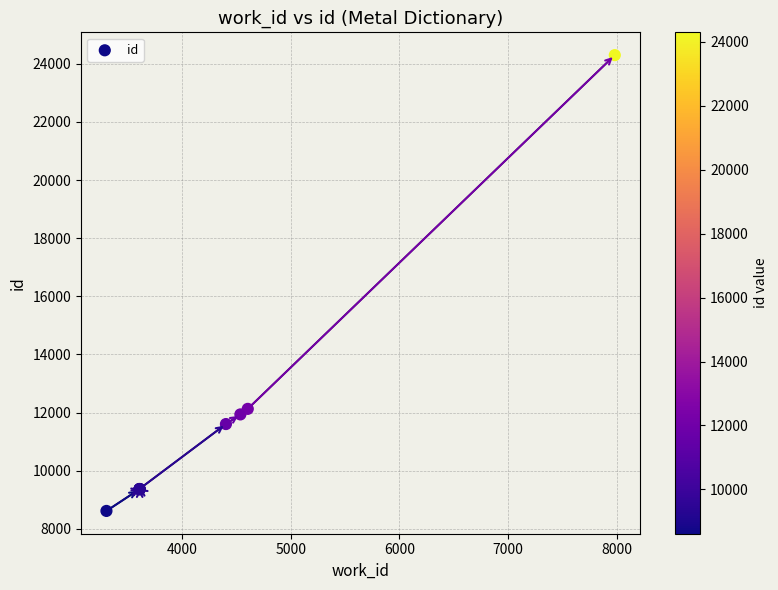

What Y value in the scatter plot is closest to 16457?

12126